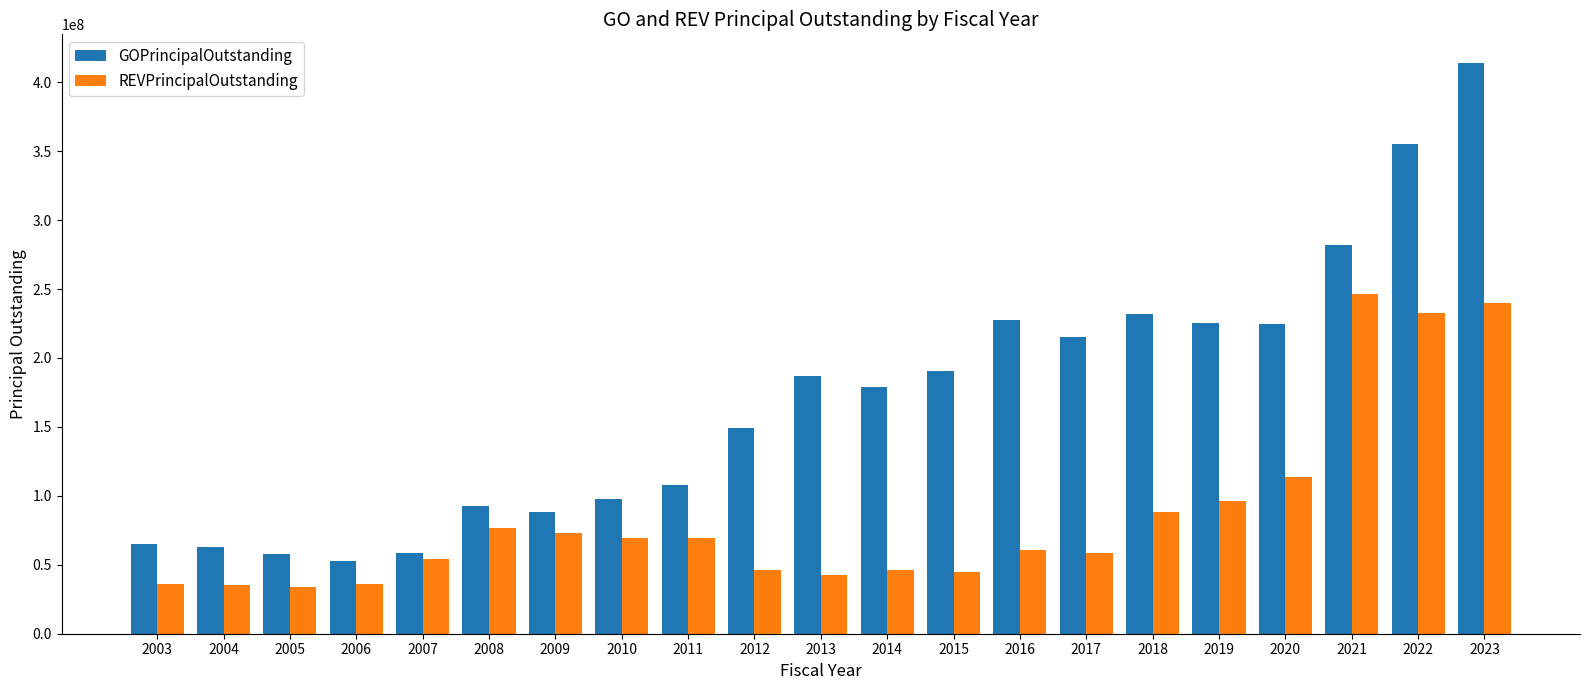

The GOPrincipalOutstanding series shows 57940000 at 2005. True or false?

True